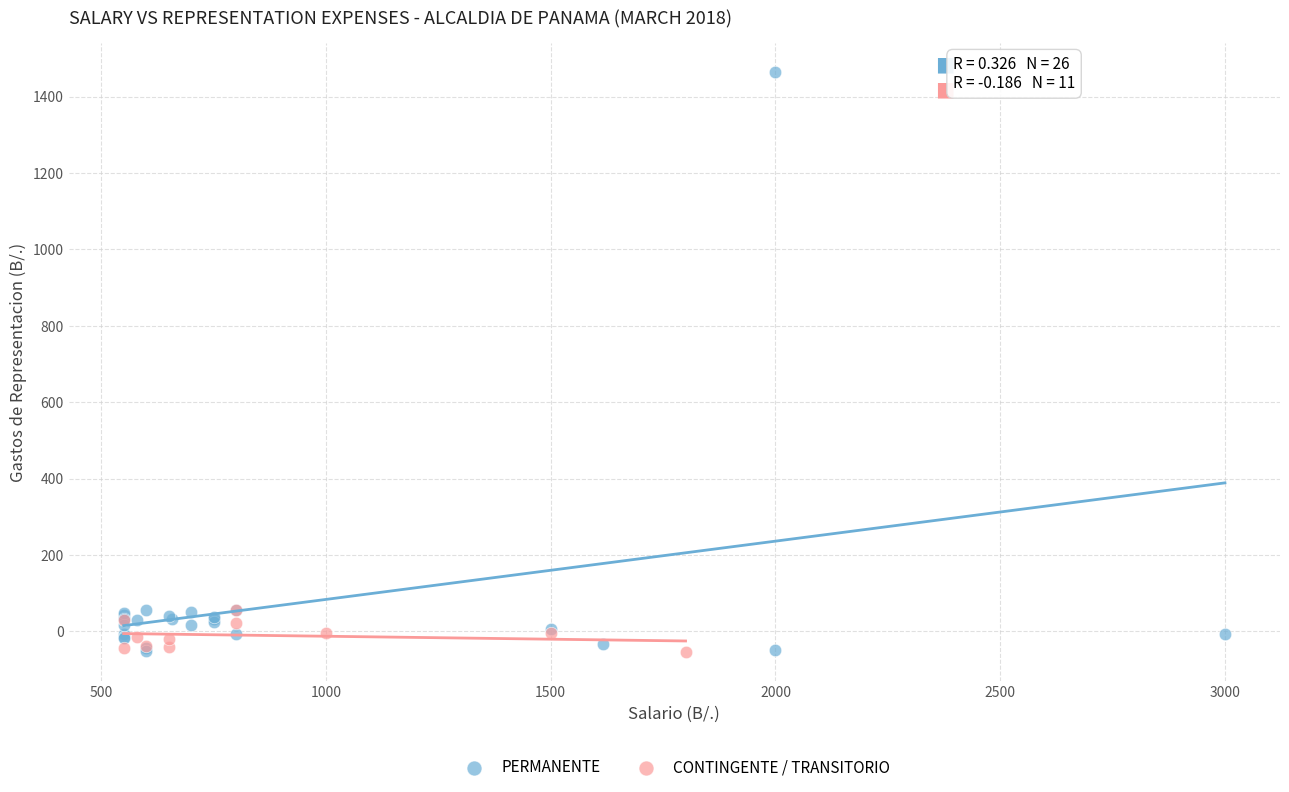

Which series has the largest Y range (max minus min)?

PERMANENTE